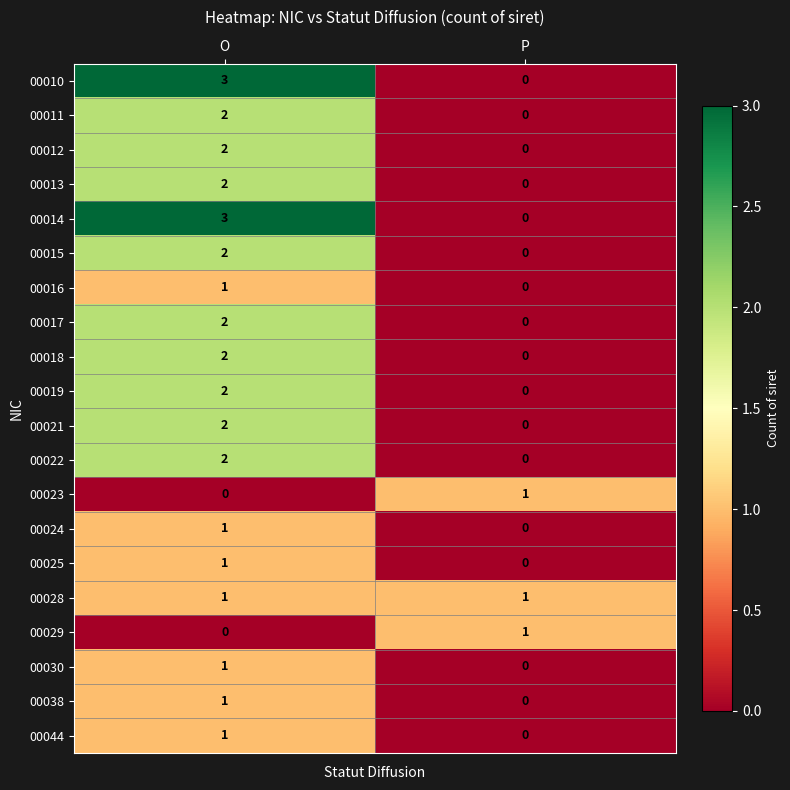

At which label does 00011 reach its minimum?

P